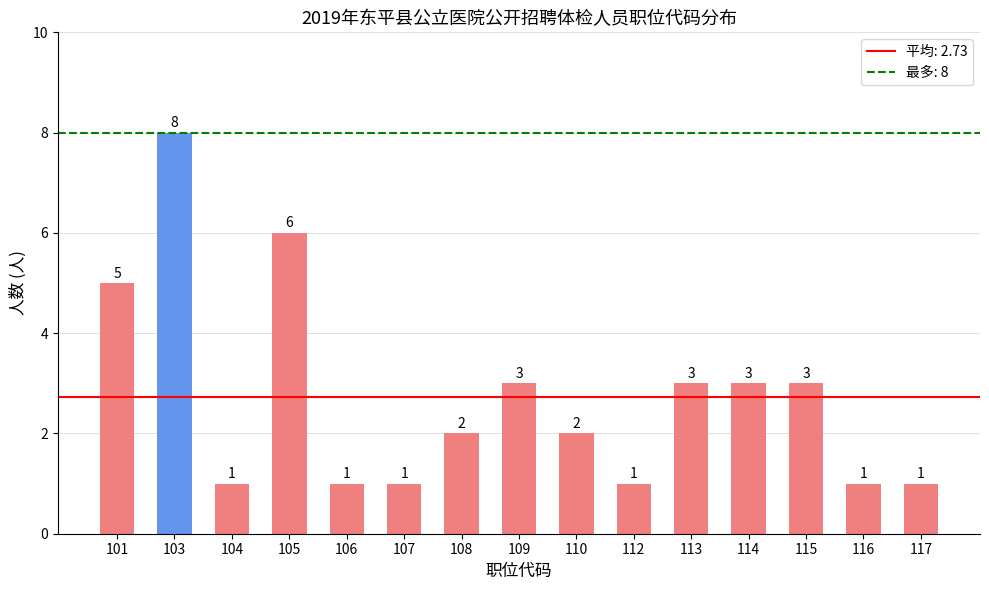

What is the difference between the values at 106 and 105?

5